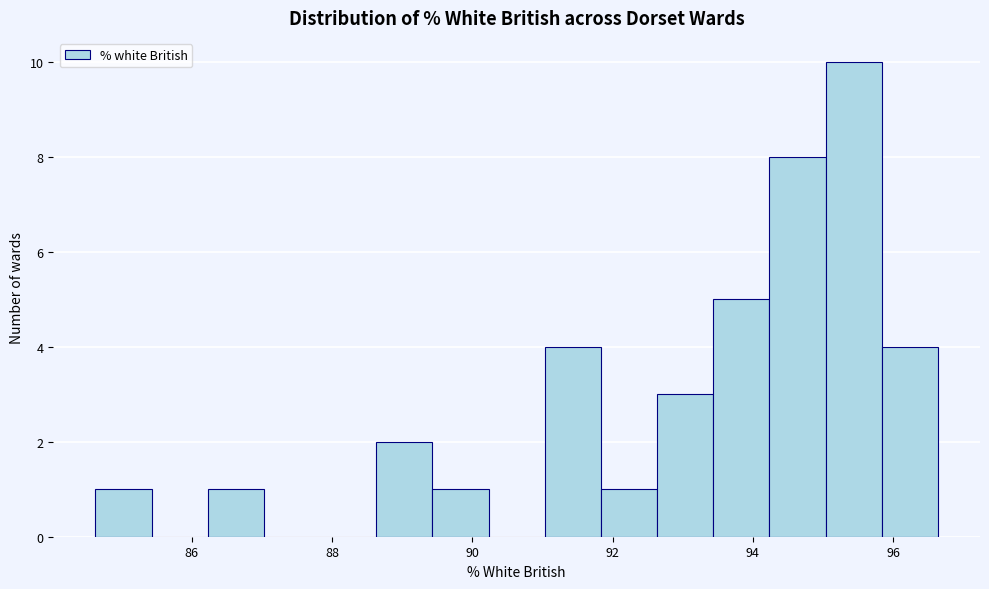

Reading left to right, list every bar in this chart as the range it spans on the x-axis followed by its height. Neither the bar edges nor the heights are printed on the chart, so give them approximately, as read against the axes.

84.6 to 85.4: 1
85.4 to 86.2: 0
86.2 to 87.0: 1
87.0 to 87.8: 0
87.8 to 88.6: 0
88.6 to 89.4: 2
89.4 to 90.2: 1
90.2 to 91.0: 0
91.0 to 91.8: 4
91.8 to 92.6: 1
92.6 to 93.4: 3
93.4 to 94.2: 5
94.2 to 95.0: 8
95.0 to 95.8: 10
95.8 to 96.6: 4